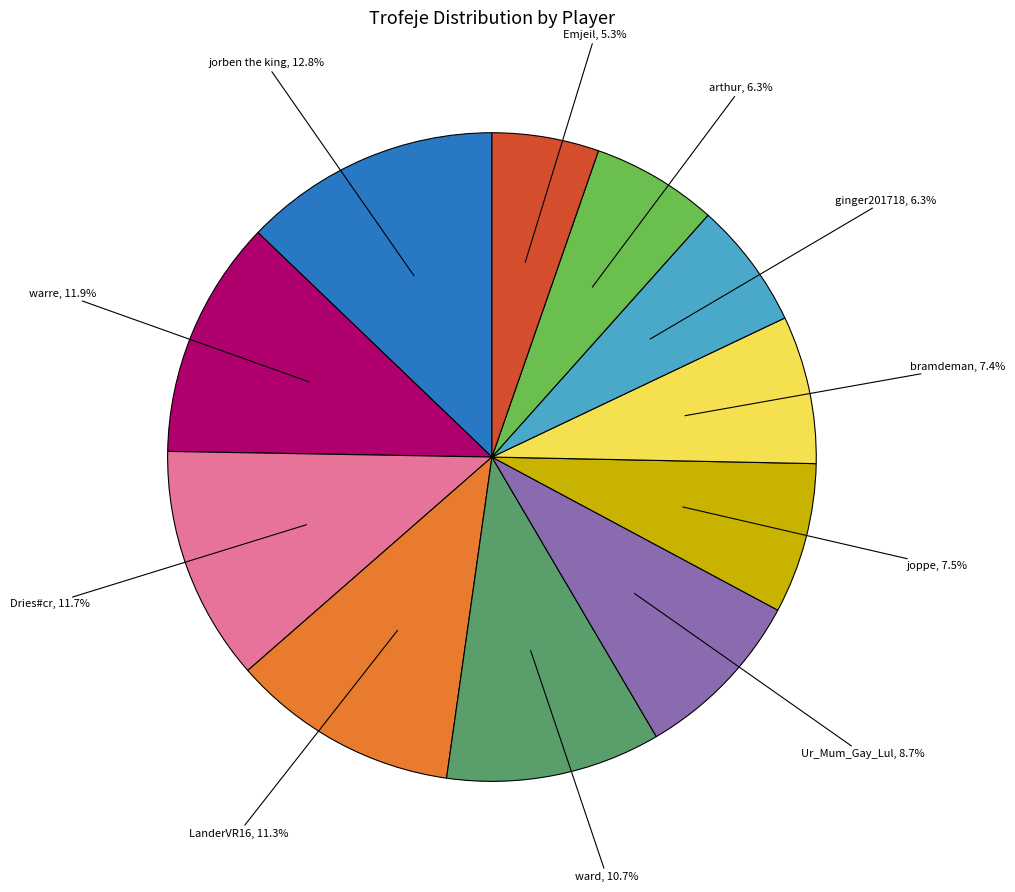

Count the number of slices in the pie.

11